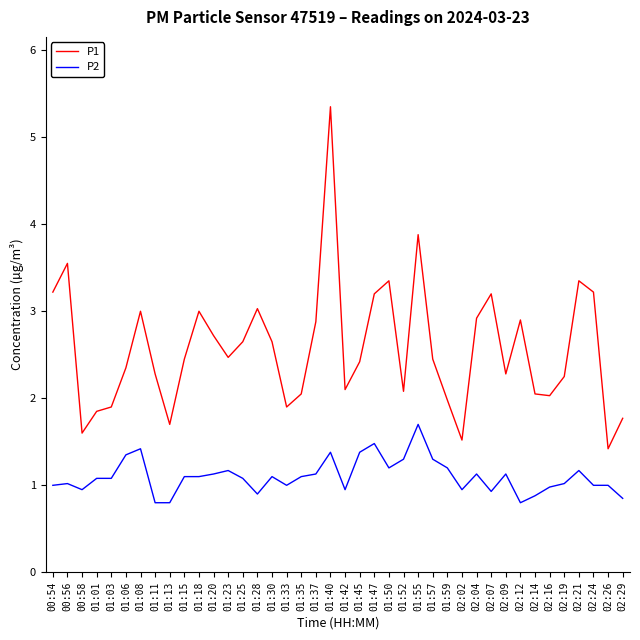

What position from the right is 00:54?

40